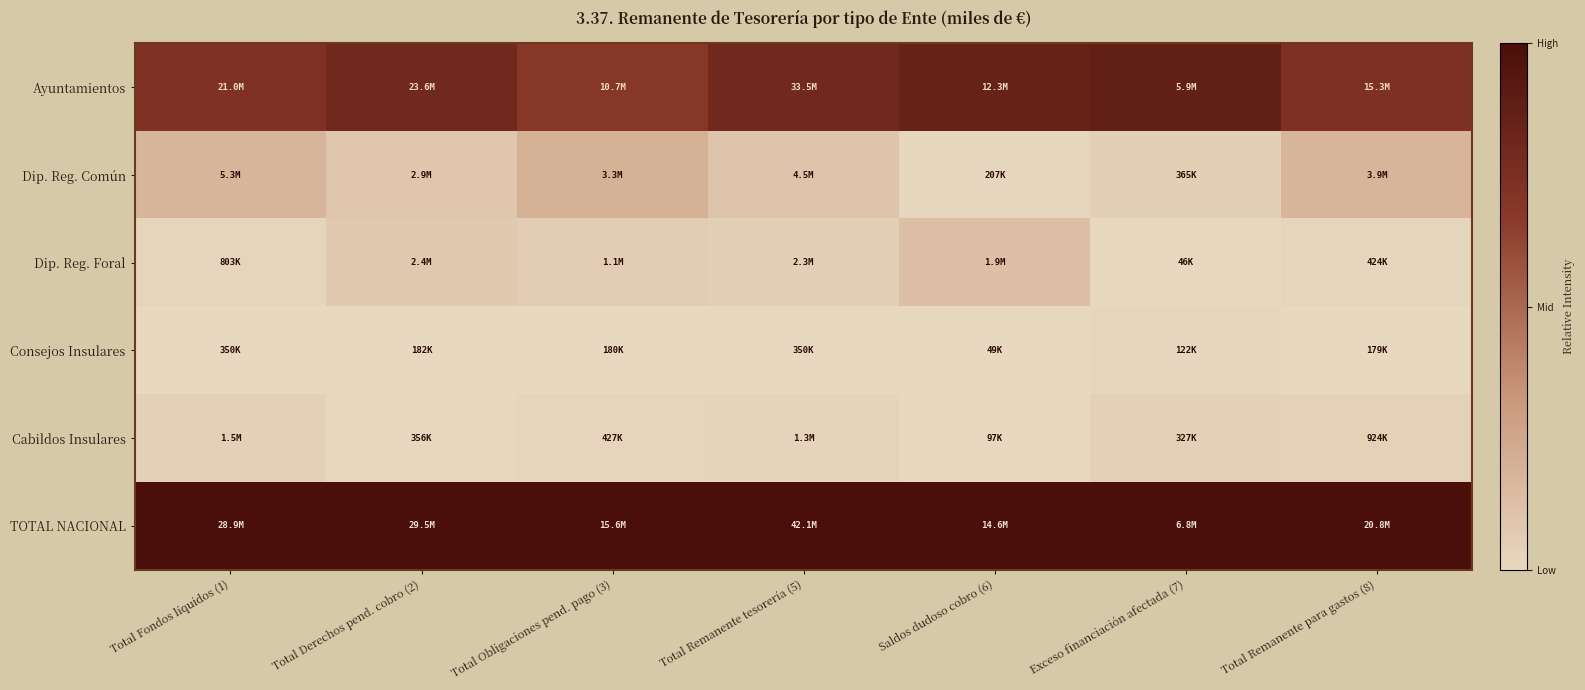

Rank the series at Total Fondos líquidos (1) from highest to lowest value.

TOTAL NACIONAL, Ayuntamientos, Dip. Reg. Común, Cabildos Insulares, Dip. Reg. Foral, Consejos Insulares